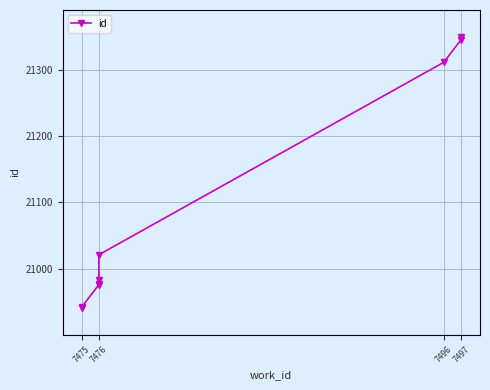

Is it true that the value at 7476 is 36405?

False